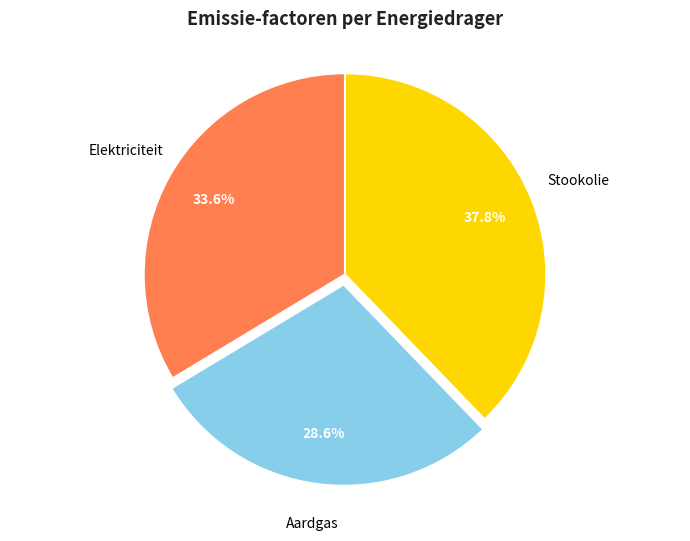

Is there a majority slice in this chart?

No